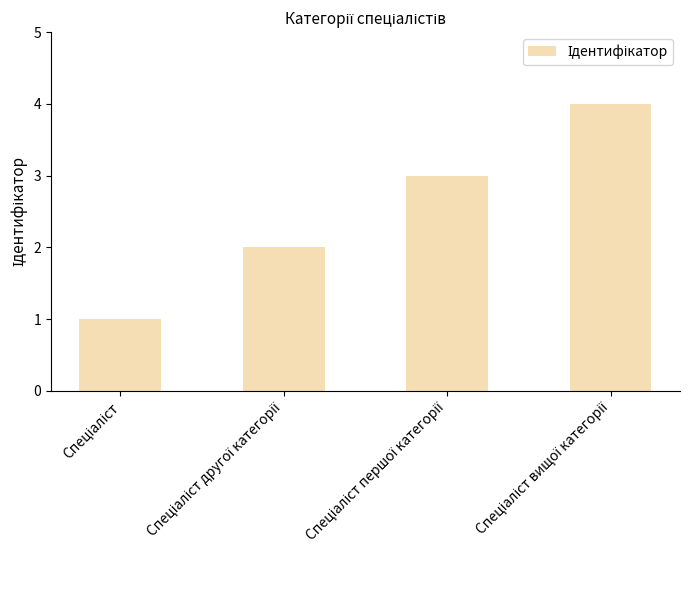

What is the difference between the maximum and minimum values?

3